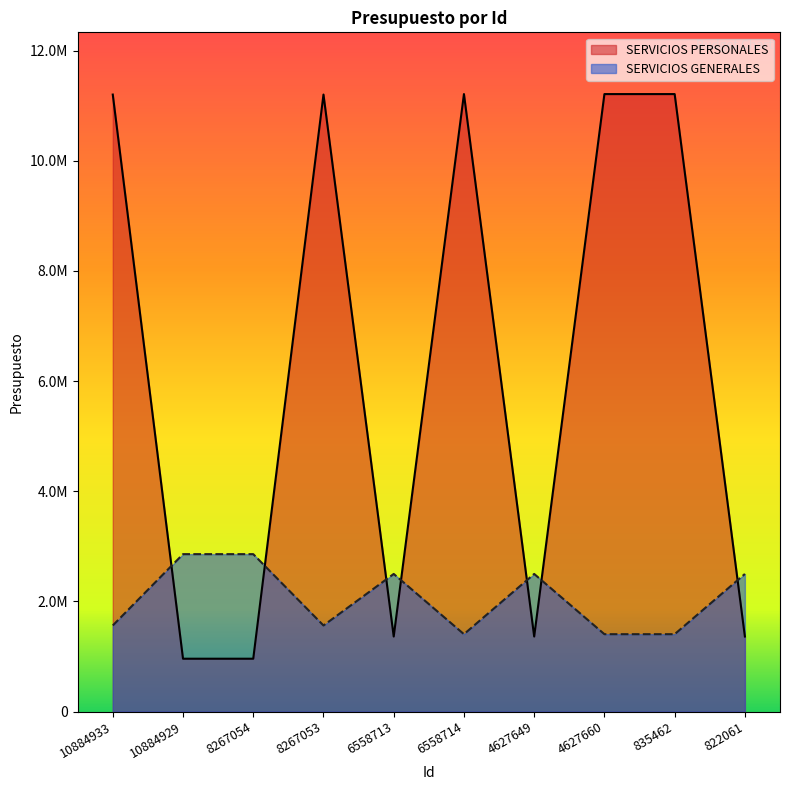

Reading left to right, list all the values displayed in this chart.

SERVICIOS PERSONALES: 11201824.0	958800.0	958800.0	11201824.0	1362000.0	11210585.0	1362000.0	11210585.0	11210585.0	1362000.0
SERVICIOS GENERALES: 1562459.4	2857400.0	2857400.0	1562459.4	2498000.0	1404240.0	2498000.0	1404240.0	1404240.0	2498000.0